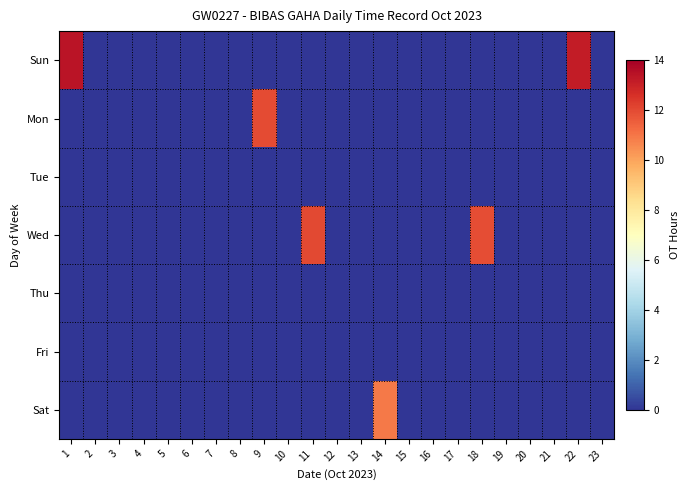

Reading left to right, what are all the values shown in this chart?

Sun: 1=13.4	2=0.0	3=0.0	4=0.0	5=0.0	6=0.0	7=0.0	8=0.0	9=0.0	10=0.0	11=0.0	12=0.0	13=0.0	14=0.0	15=0.0	16=0.0	17=0.0	18=0.0	19=0.0	20=0.0	21=0.0	22=13.2	23=0.0
Mon: 1=0.0	2=0.0	3=0.0	4=0.0	5=0.0	6=0.0	7=0.0	8=0.0	9=11.9	10=0.0	11=0.0	12=0.0	13=0.0	14=0.0	15=0.0	16=0.0	17=0.0	18=0.0	19=0.0	20=0.0	21=0.0	22=0.0	23=0.0
Tue: 1=0.0	2=0.0	3=0.0	4=0.0	5=0.0	6=0.0	7=0.0	8=0.0	9=0.0	10=0.0	11=0.0	12=0.0	13=0.0	14=0.0	15=0.0	16=0.0	17=0.0	18=0.0	19=0.0	20=0.0	21=0.0	22=0.0	23=0.0
Wed: 1=0.0	2=0.0	3=0.0	4=0.0	5=0.0	6=0.0	7=0.0	8=0.0	9=0.0	10=0.0	11=12.0	12=0.0	13=0.0	14=0.0	15=0.0	16=0.0	17=0.0	18=11.9	19=0.0	20=0.0	21=0.0	22=0.0	23=0.0
Thu: 1=0.0	2=0.0	3=0.0	4=0.0	5=0.0	6=0.0	7=0.0	8=0.0	9=0.0	10=0.0	11=0.0	12=0.0	13=0.0	14=0.0	15=0.0	16=0.0	17=0.0	18=0.0	19=0.0	20=0.0	21=0.0	22=0.0	23=0.0
Fri: 1=0.0	2=0.0	3=0.0	4=0.0	5=0.0	6=0.0	7=0.0	8=0.0	9=0.0	10=0.0	11=0.0	12=0.0	13=0.0	14=0.0	15=0.0	16=0.0	17=0.0	18=0.0	19=0.0	20=0.0	21=0.0	22=0.0	23=0.0
Sat: 1=0.0	2=0.0	3=0.0	4=0.0	5=0.0	6=0.0	7=0.0	8=0.0	9=0.0	10=0.0	11=0.0	12=0.0	13=0.0	14=10.9	15=0.0	16=0.0	17=0.0	18=0.0	19=0.0	20=0.0	21=0.0	22=0.0	23=0.0